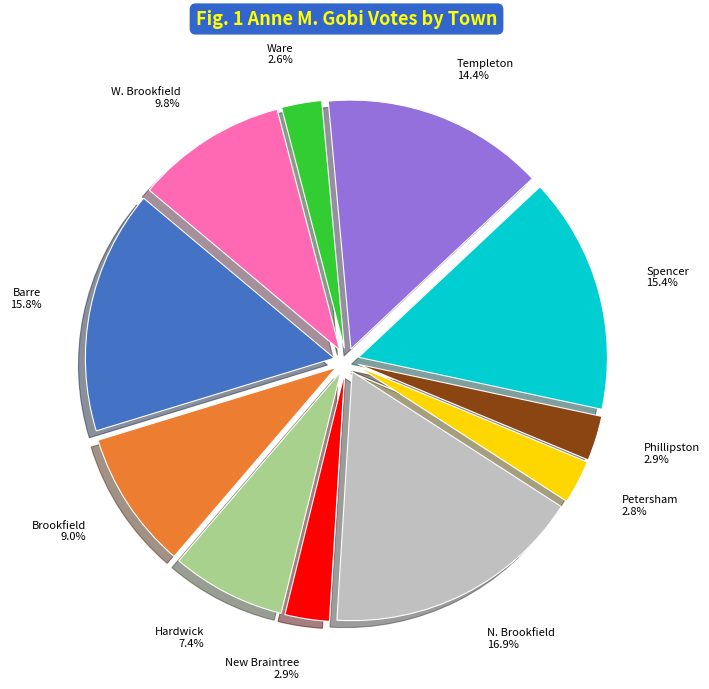

To the nearest percent, what percentage of the pie is W. Brookfield?

10%